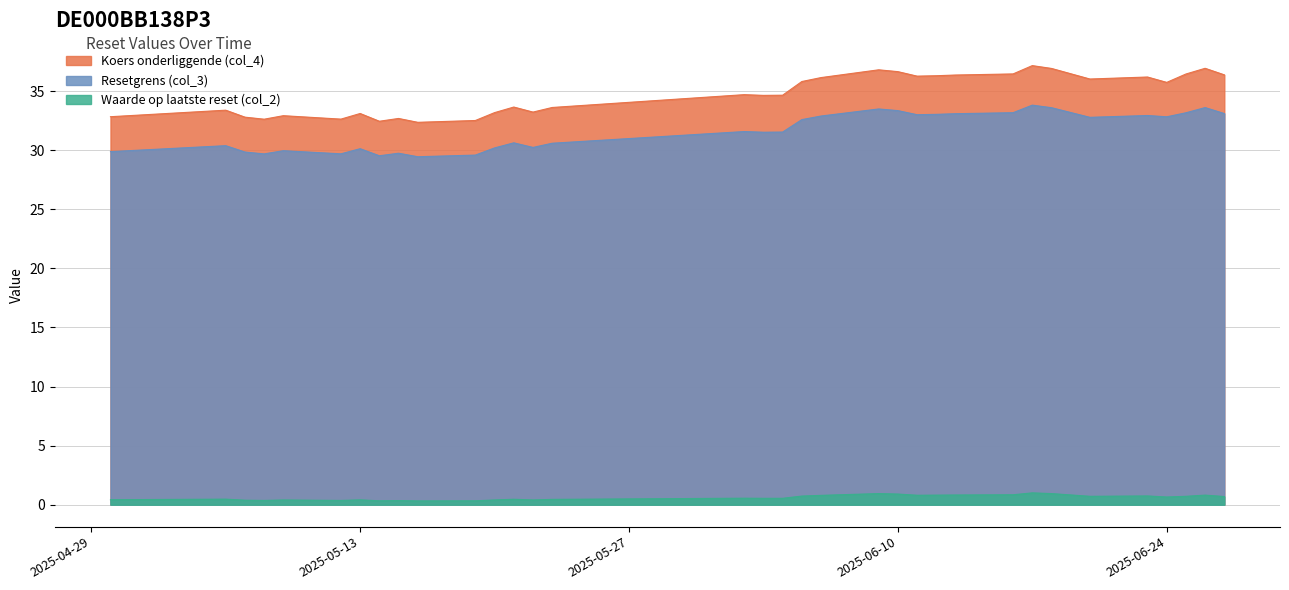

True or false: Koers onderliggende (col_4) has a value of 32.6 at 2025-05-08.

True